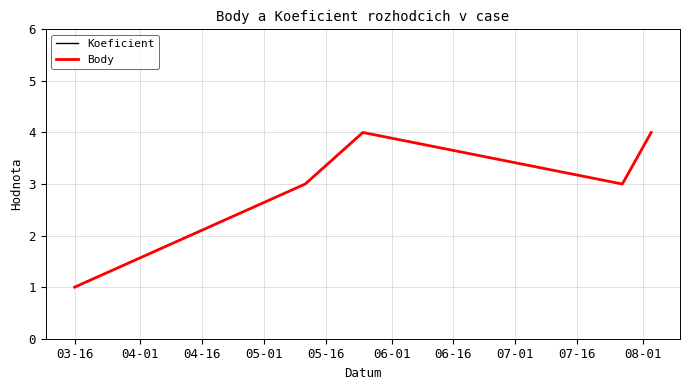

Is this an area chart (filled region under the line)?

No